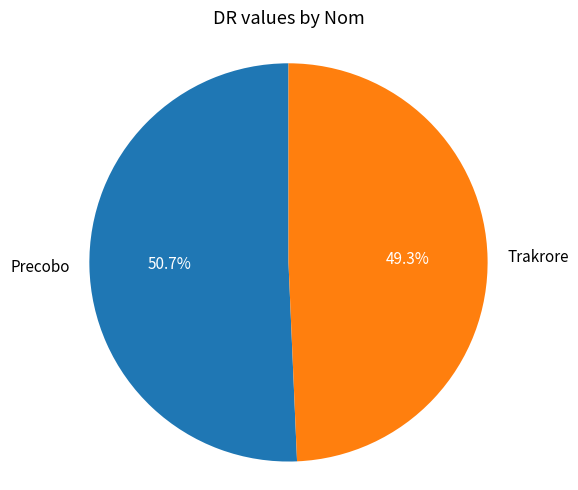

Which slice is the largest?

Precobo